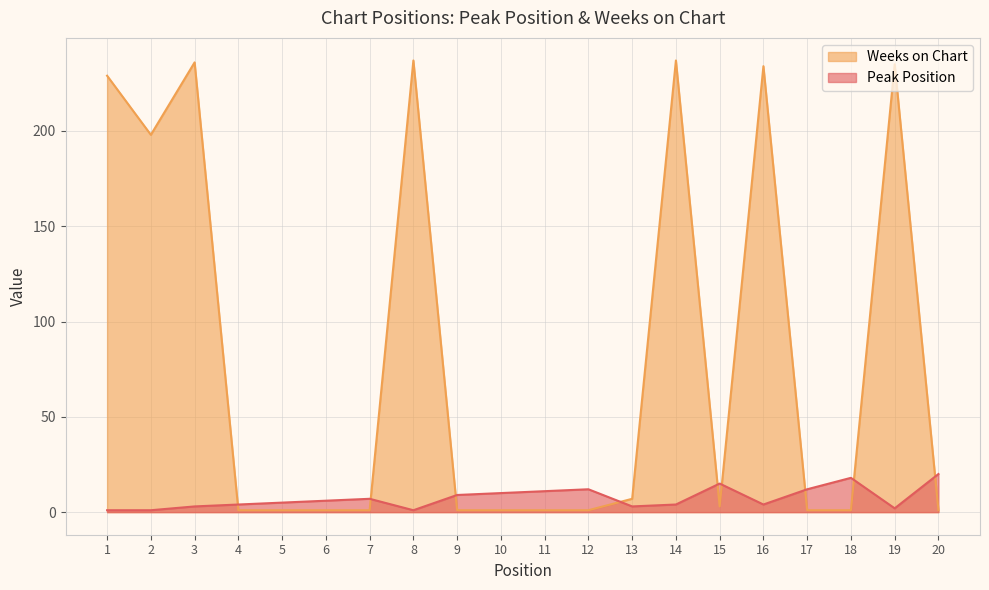

What is the sum of all Peak Position values?

148